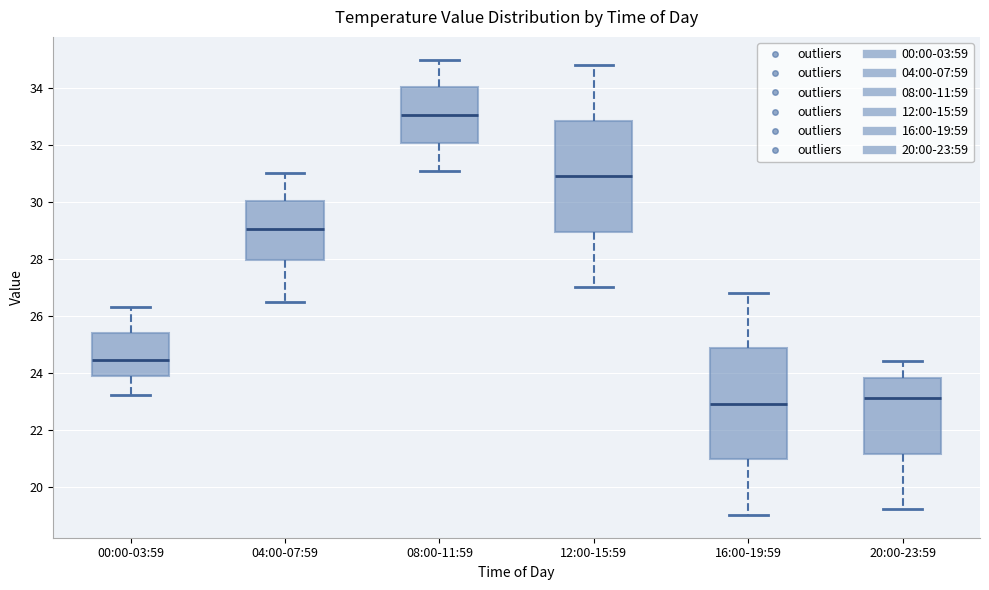

Where is the upper edge of the box for 20:00-23:59 on the y-axis? The values are not printed on the chart, so give them approximately, as read against the axis.

23.8